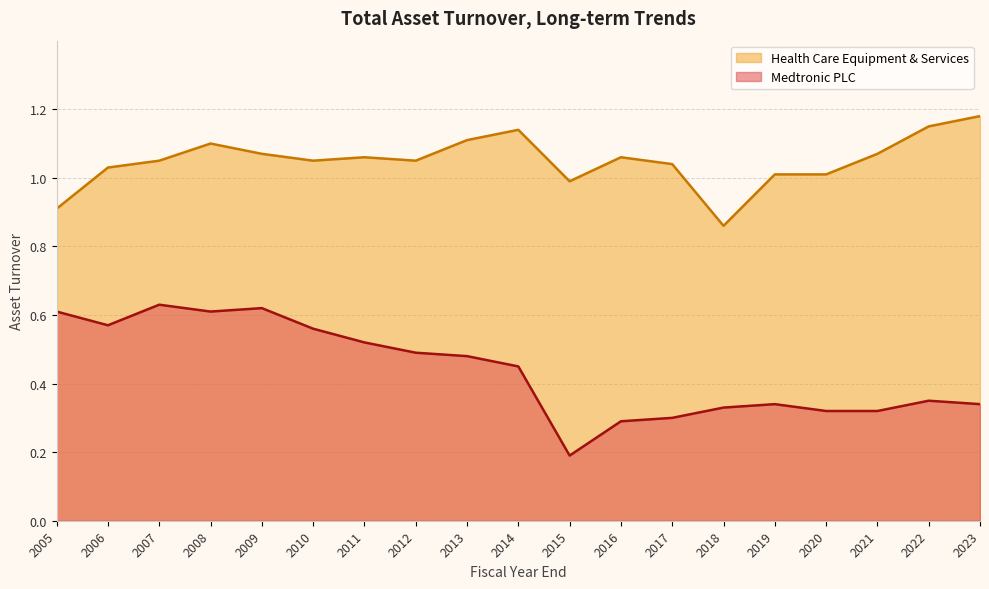

What is the sum of the Health Care Equipment & Services values at 2008 and 2021?

2.2